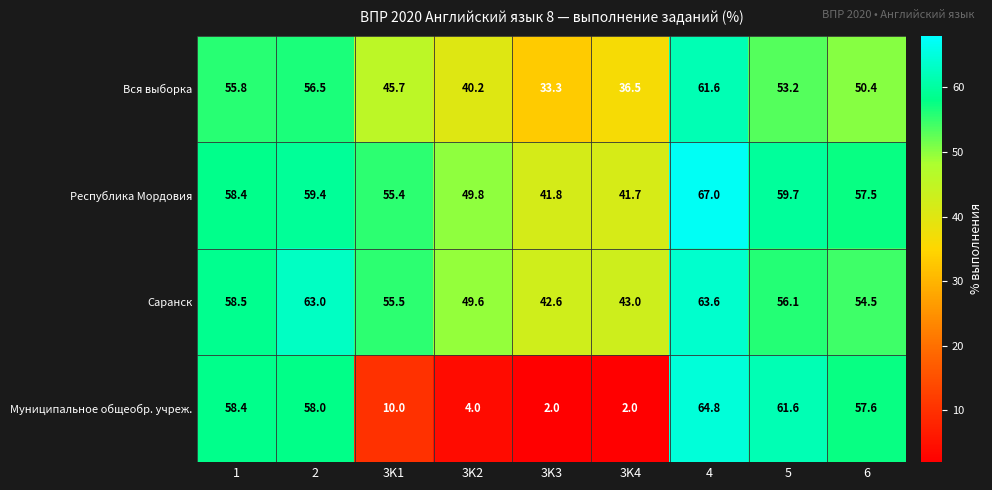

The Вся выборка series shows 87.2 at 5. True or false?

False